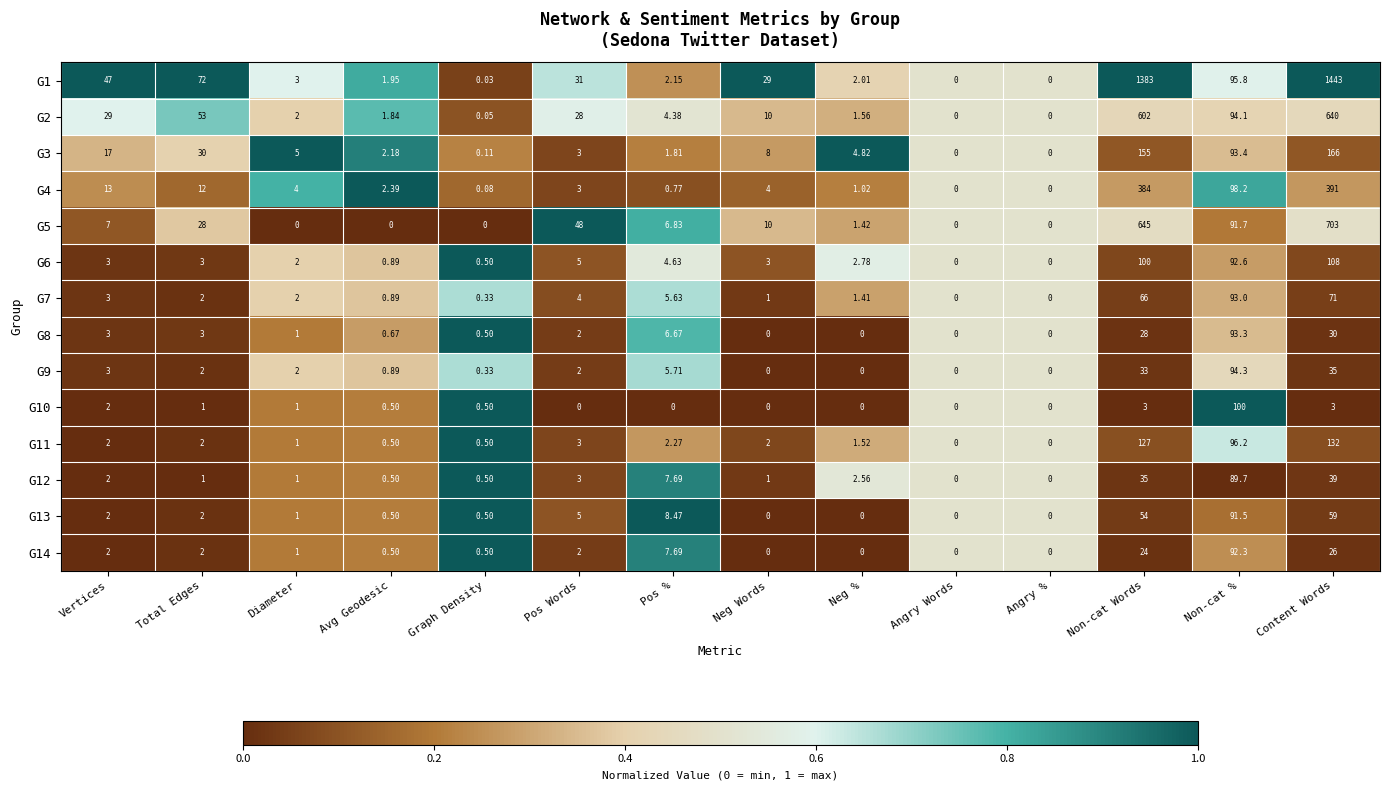

At which category is the sum across all series the highest?

Content Words